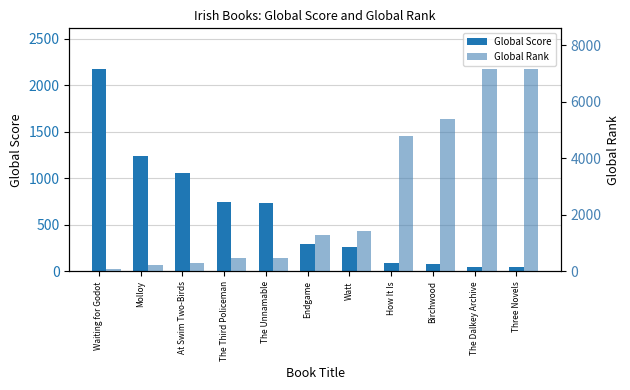

Reading left to right, list all the values displayed in this chart.

Global Score: Waiting for Godot=2175	Molloy=1244	At Swim Two-Birds=1060	The Third Policeman=747	The Unnamable=734	Endgame=296	Watt=261	How It Is=87	Birchwood=76	The Dalkey Archive=45	Three Novels=45
Global Rank: Waiting for Godot=96	Molloy=242	At Swim Two-Birds=296	The Third Policeman=463	The Unnamable=470	Endgame=1279	Watt=1433	How It Is=4784	Birchwood=5396	The Dalkey Archive=7172	Three Novels=7172